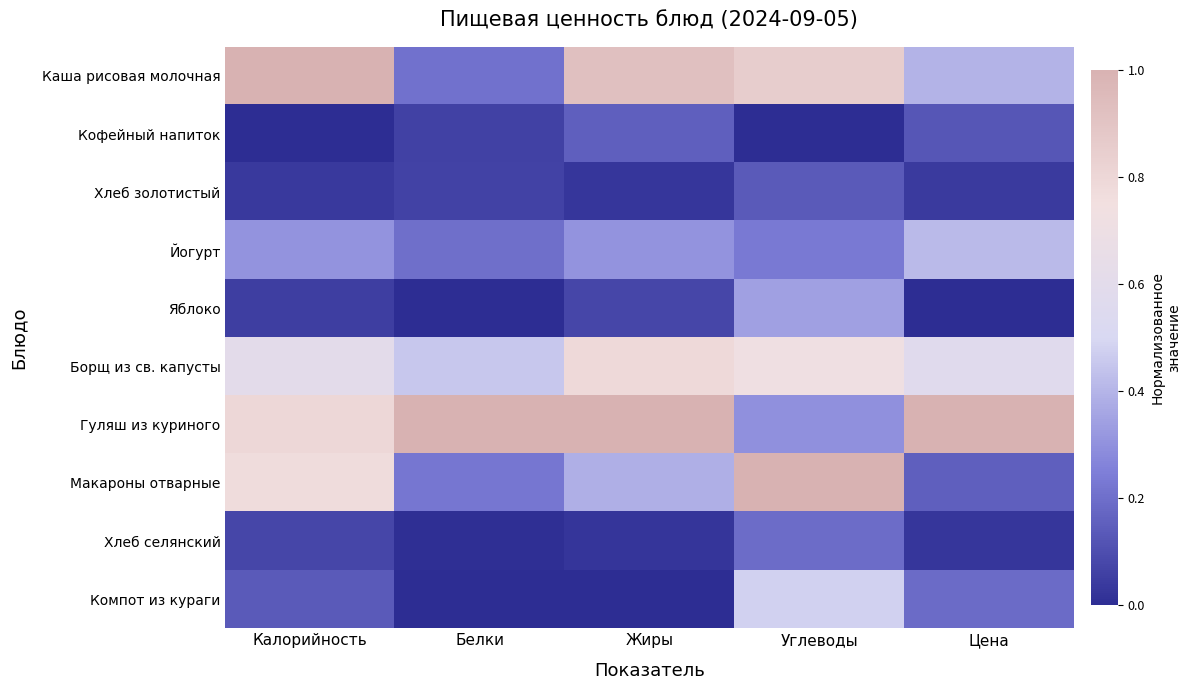

Which has a higher value, Калорийность or Цена?

Калорийность